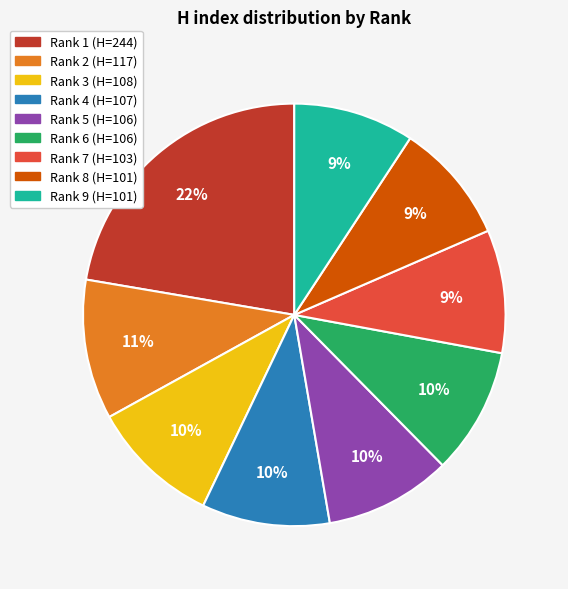

What is the largest slice in the pie chart?

Rank 1